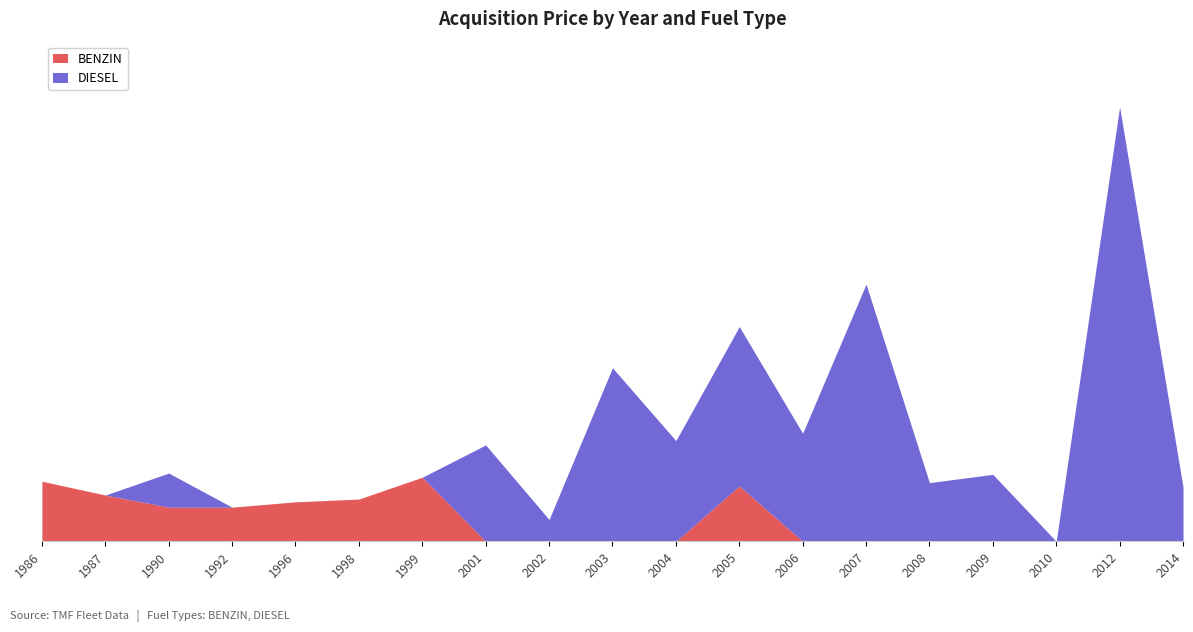

Does the chart have visible grid lines?

No